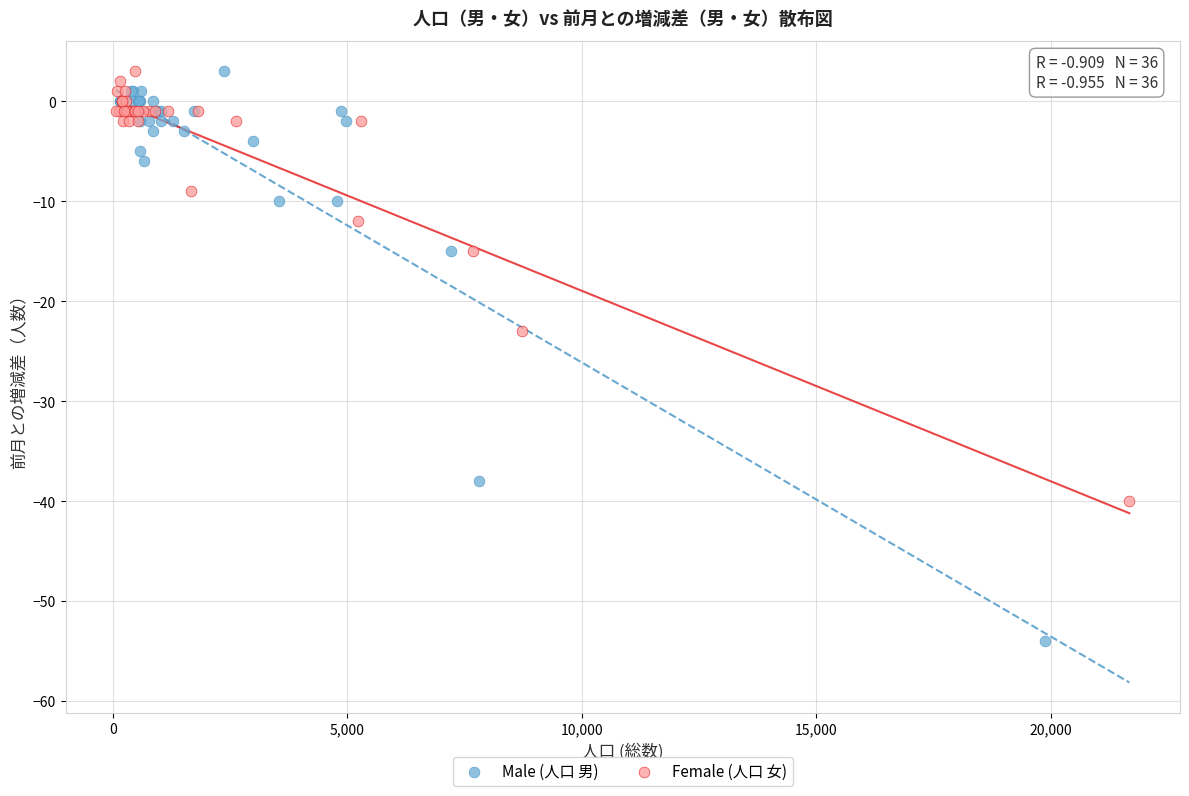

Which series has the widest spread of Y values?

Male (人口 男)